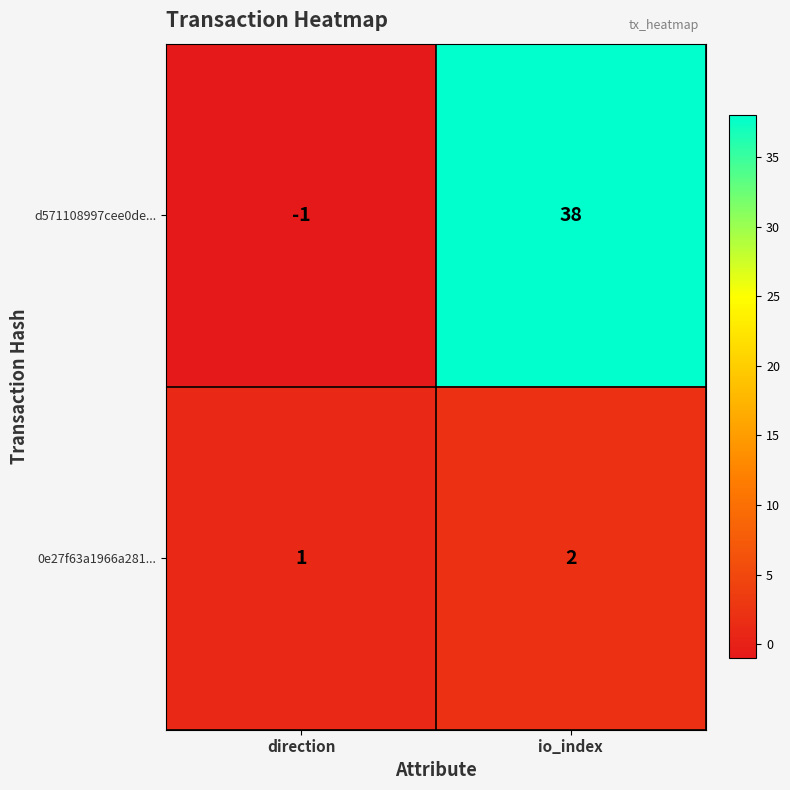

What is the spread (max minus min) of values at io_index?

36